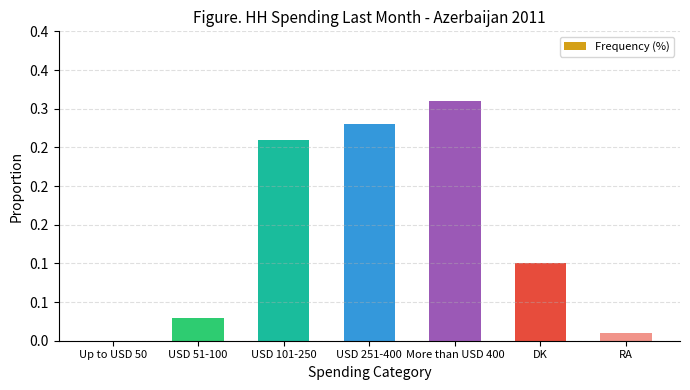

Rank the categories by value from lowest to highest.

Up to USD 50, RA, USD 51-100, DK, USD 101-250, USD 251-400, More than USD 400